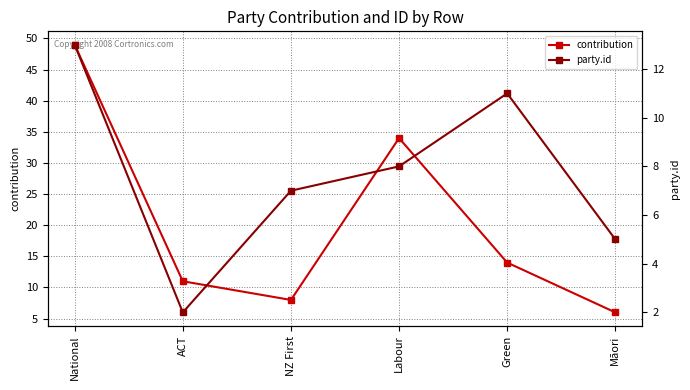

Between ACT and Māori, which series saw the biggest shift?

contribution